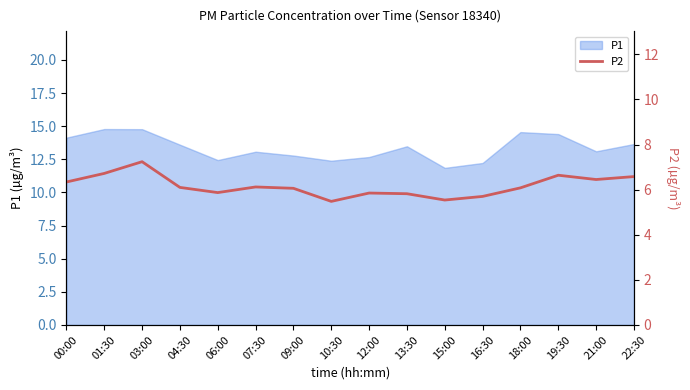

Read the value at 04:30.

6.1